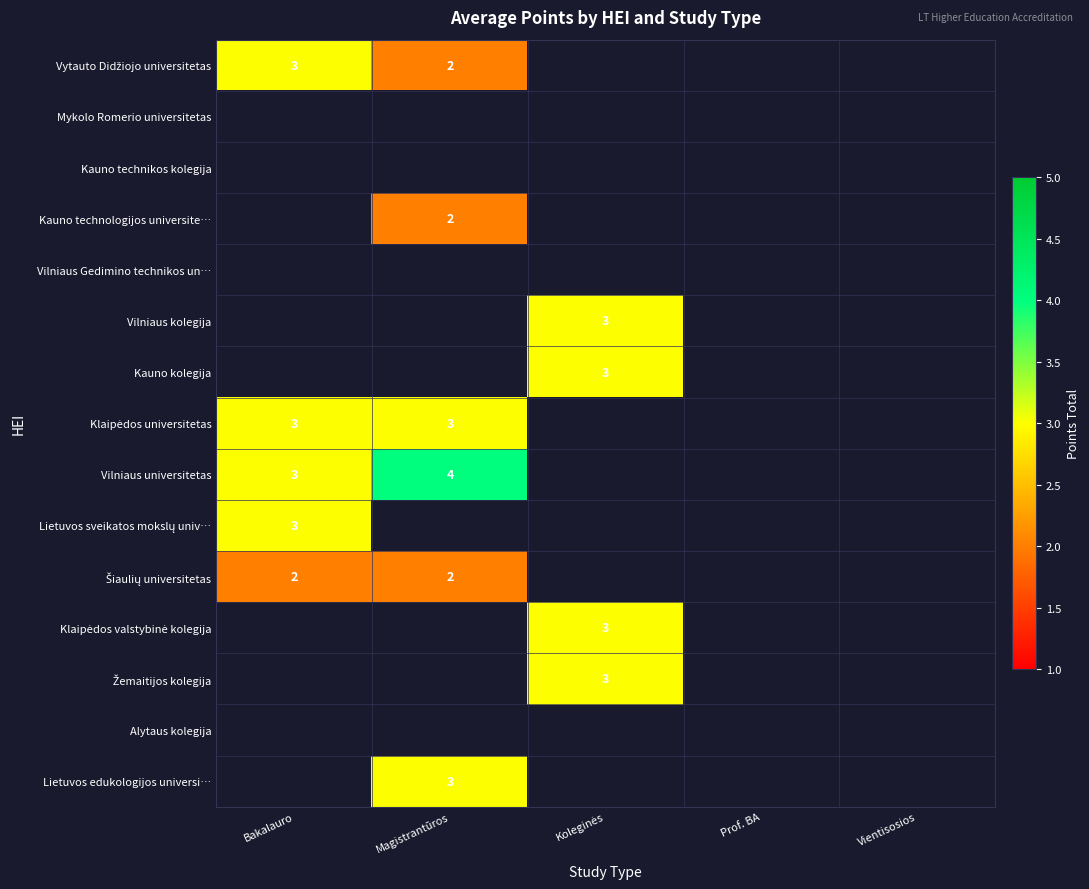

How many categories are shown in the chart?

5